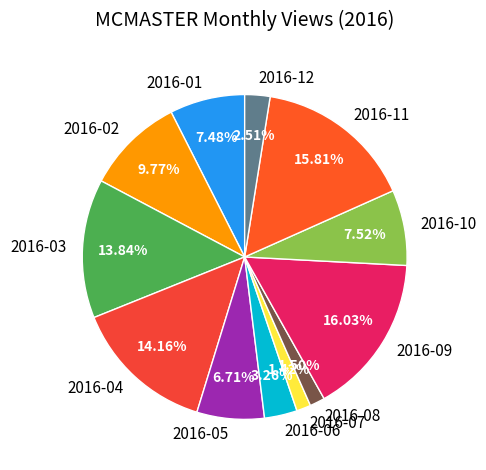

To the nearest percent, what is the average slice percentage?

8%